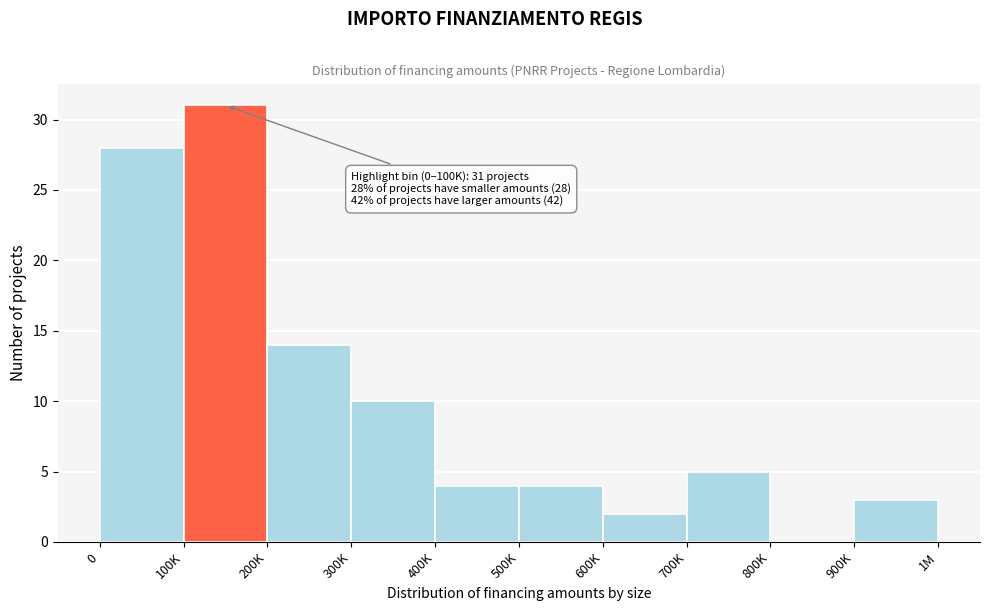

Reading left to right, list all the values displayed in this chart.

0=28	100K=31	200K=14	300K=10	400K=4	500K=4	600K=2	700K=5	800K=0	900K=3